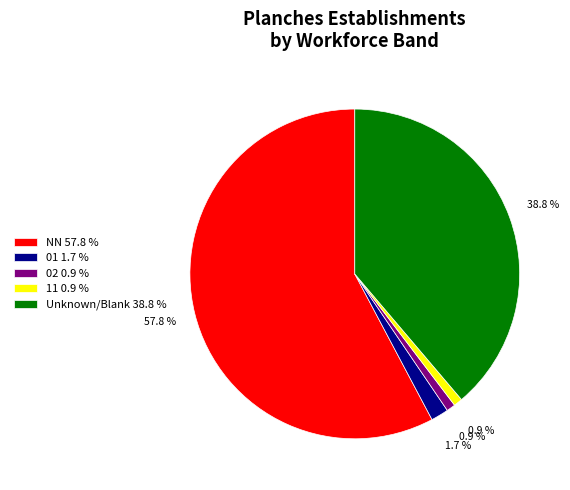

What is the largest slice in the pie chart?

NN 57.8 %